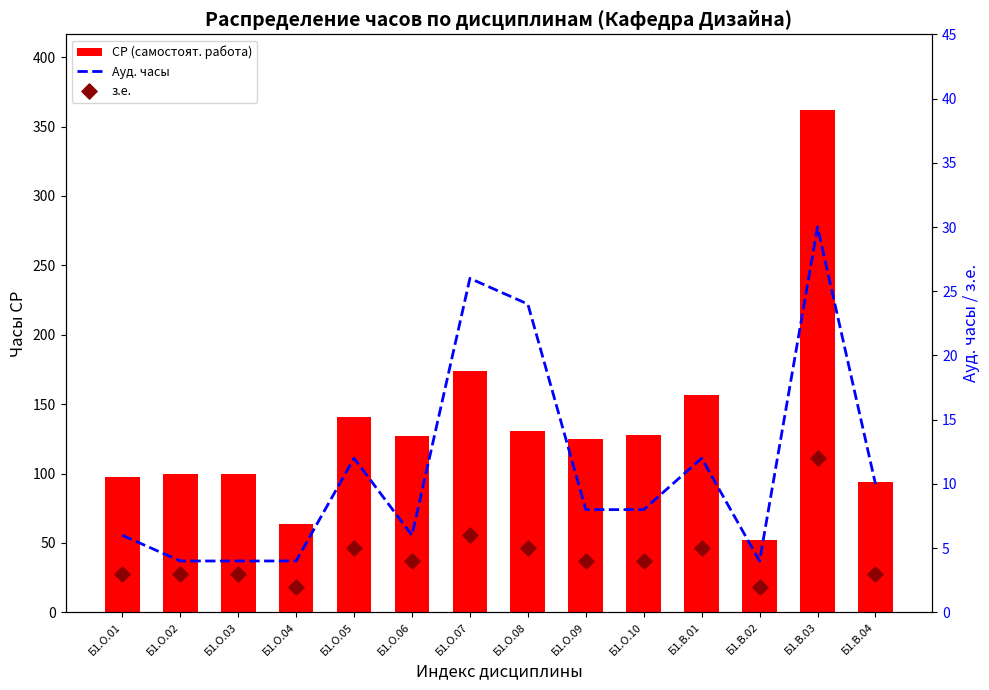

What is the total value across all series at Б1.О.04?

70.0